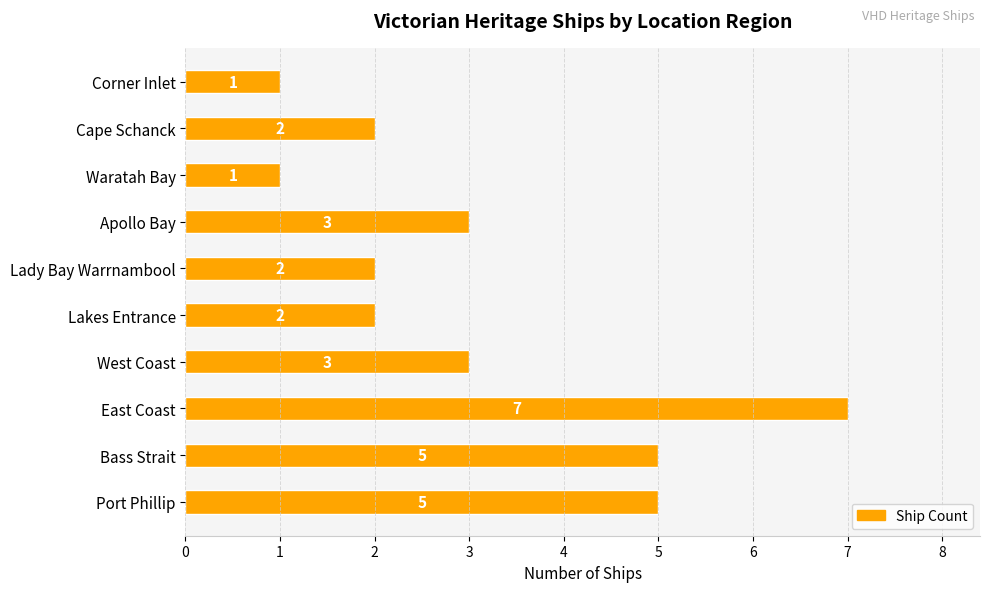

Reading bottom to top, what are all the values shown in this chart?

Port Phillip=5	Bass Strait=5	East Coast=7	West Coast=3	Lakes Entrance=2	Lady Bay Warrnambool=2	Apollo Bay=3	Waratah Bay=1	Cape Schanck=2	Corner Inlet=1